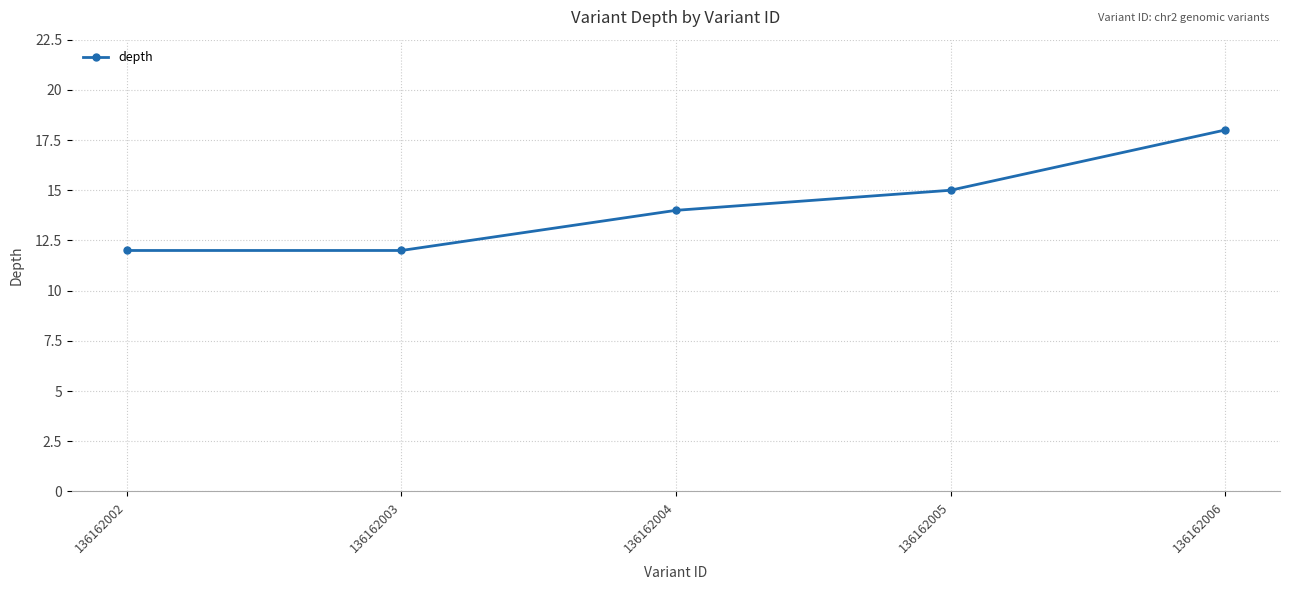

What is the change in value from 136162002 to 136162005?

+3